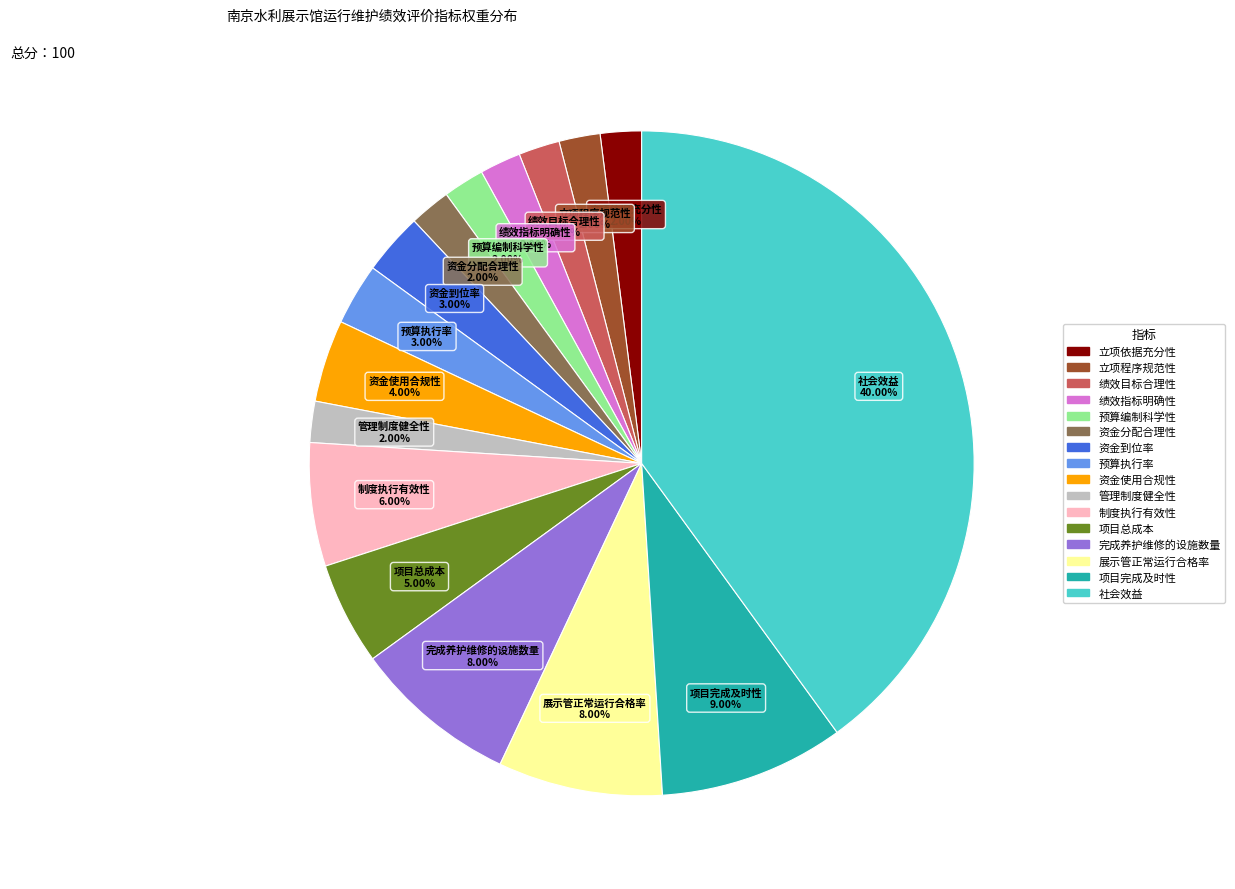

Combined, do 资金使用合规性 and 绩效指标明确性 account for over 50%?

No